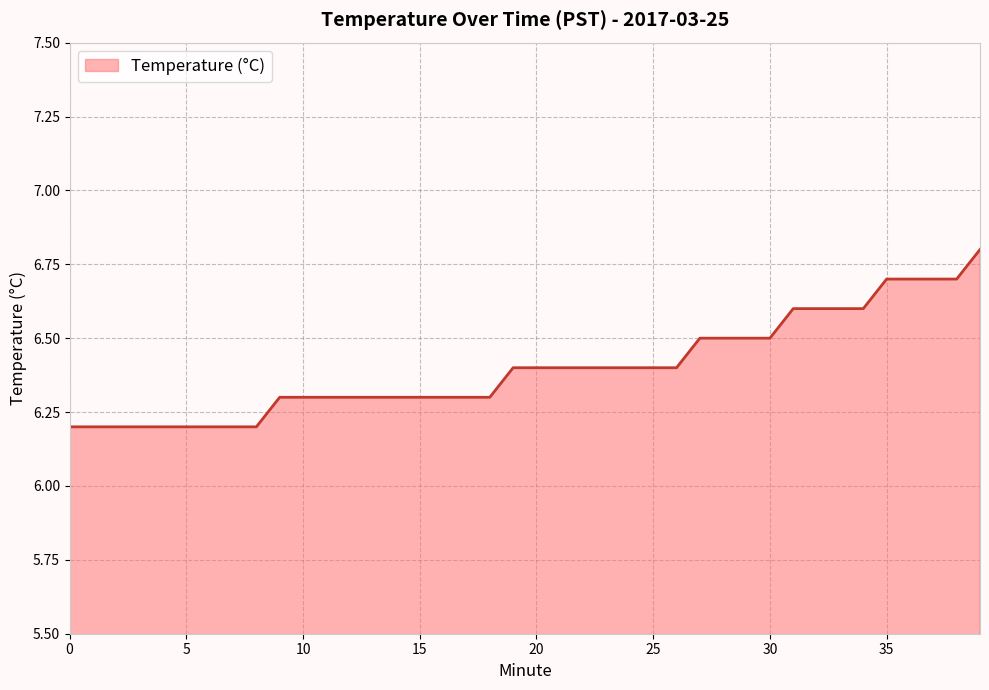

What is the difference between the maximum and minimum values?

0.6